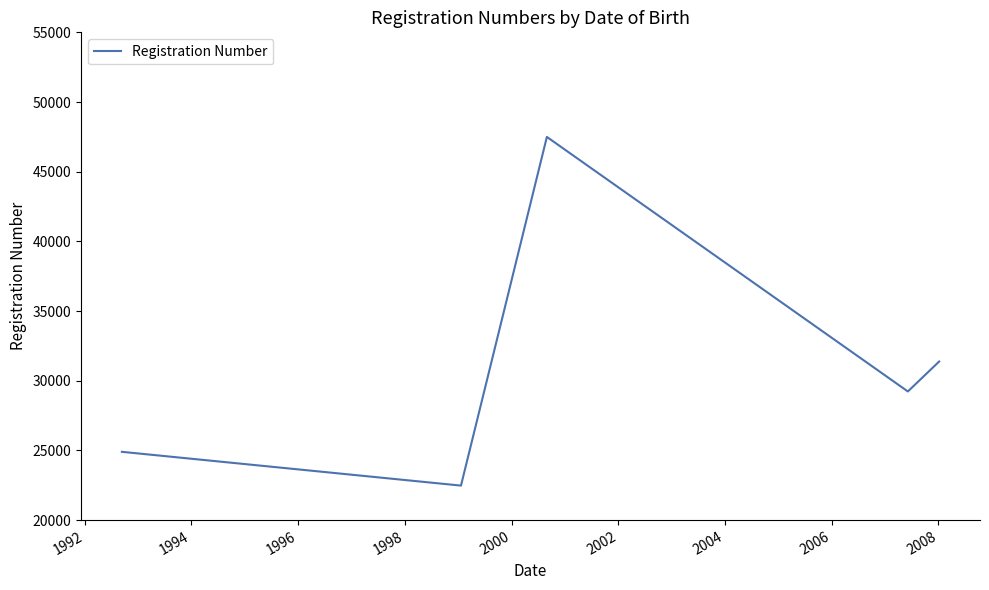

Reading left to right, extract all data points from this chart.

24899	22475	47495	29230	31379